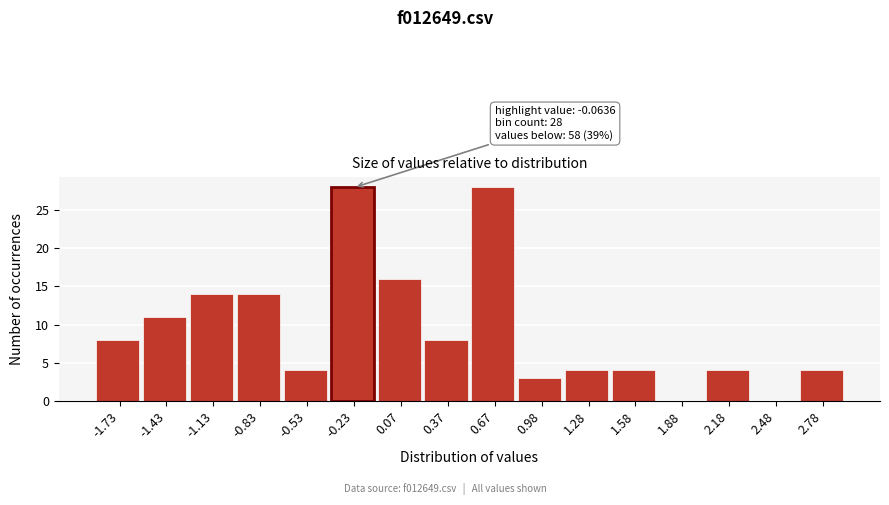

Reading left to right, what are all the values shown in this chart?

-1.73=8	-1.43=11	-1.13=14	-0.83=14	-0.53=4	-0.23=28	0.07=16	0.37=8	0.67=28	0.98=3	1.28=4	1.58=4	1.88=0	2.18=4	2.48=0	2.78=4